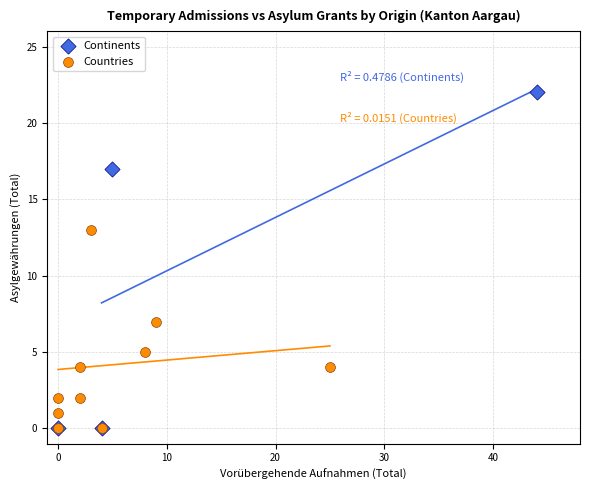

Which series contains the highest Y value?

Continents